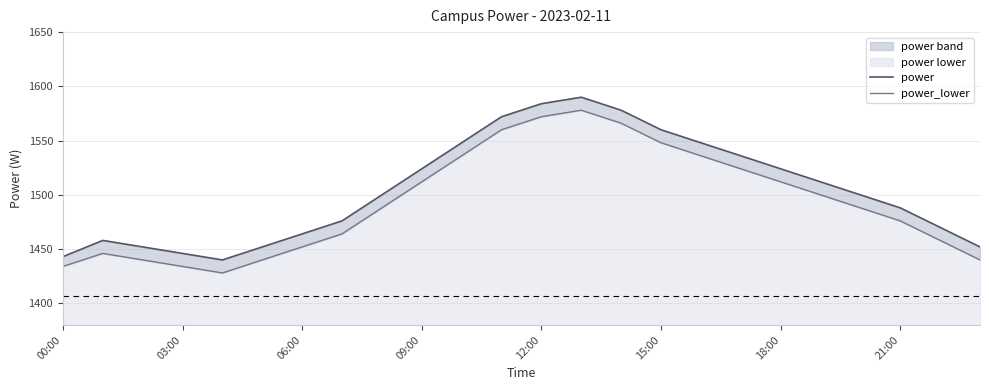

What is the difference between the second highest and minimum values in the power series?

144